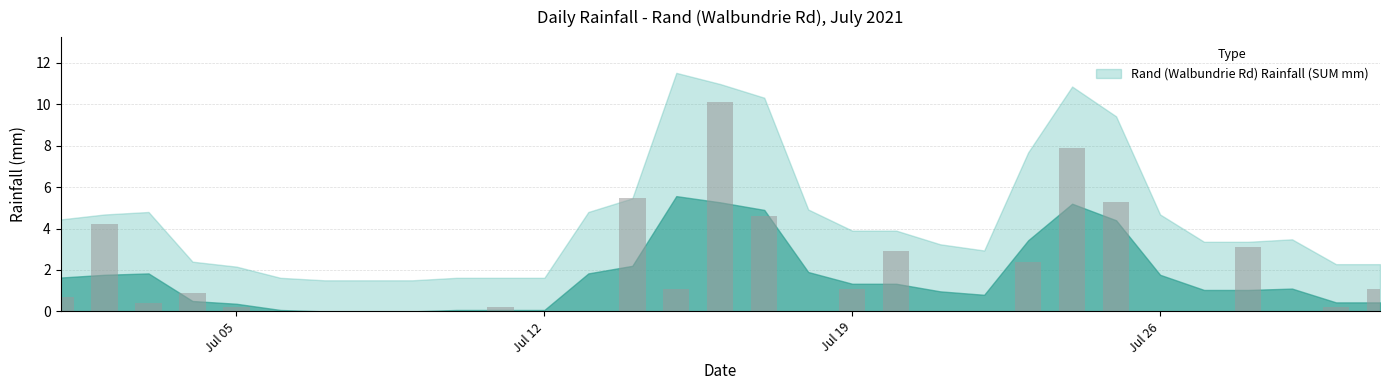

What is the maximum value shown in the chart?

10.1